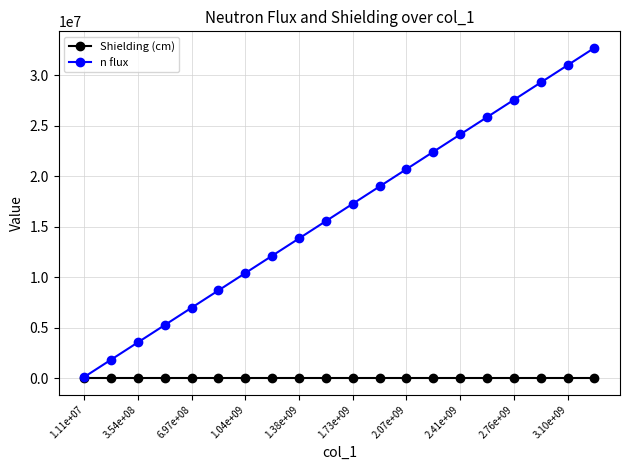

How many data points does each series have?

20